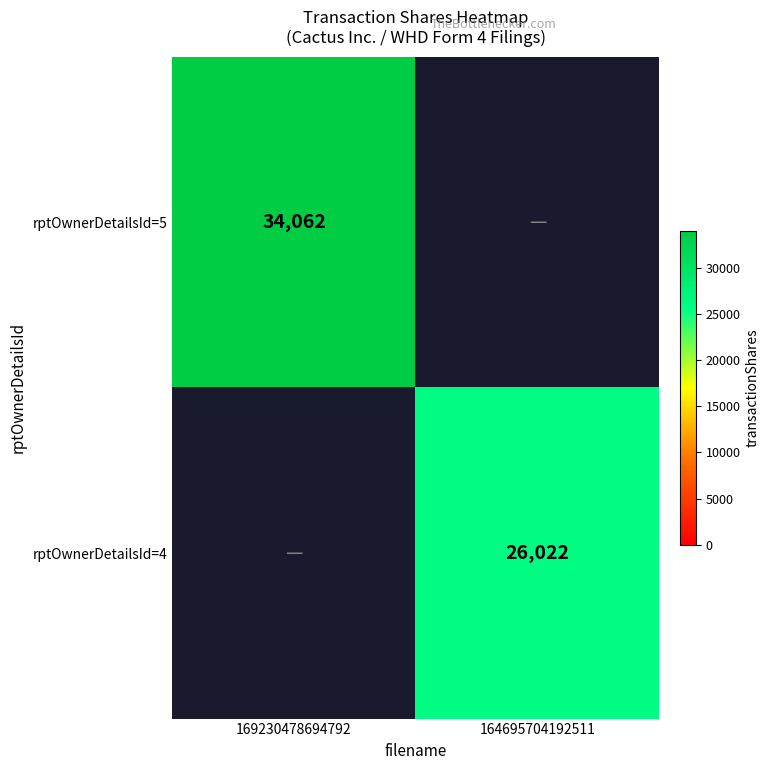

The rptOwnerDetailsId=5 series shows 34062 at 169230478694792. True or false?

True